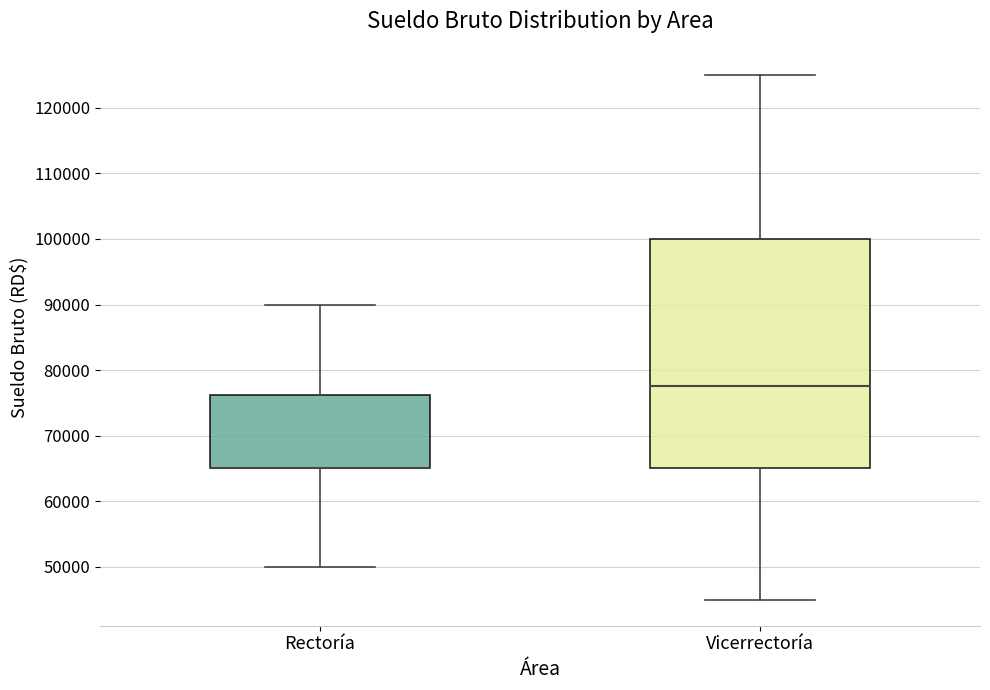

Where does the lower whisker of the box for Rectoría end on the y-axis? The values are not printed on the chart, so give them approximately, as read against the axis.

50000